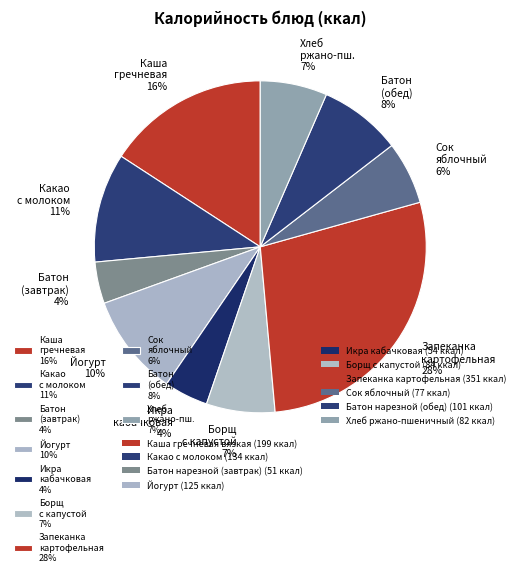

Which category has the biggest portion of the pie?

Запеканка картофельная 28%